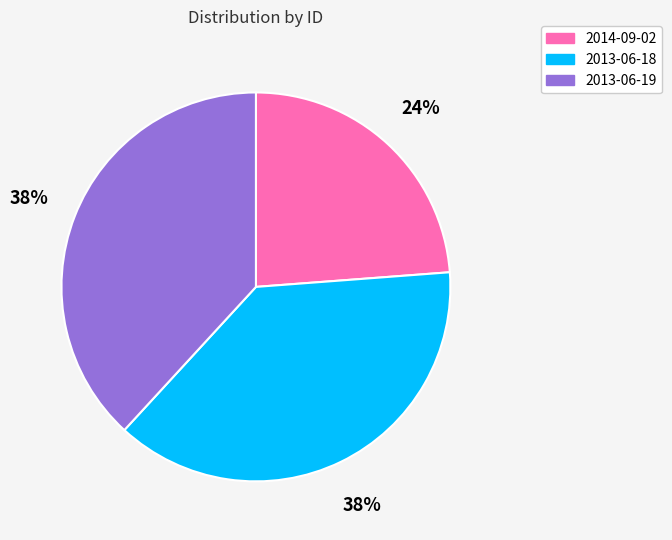

Approximately how many times larger is the value at 2013-06-19 compared to 2013-06-18?

1.0